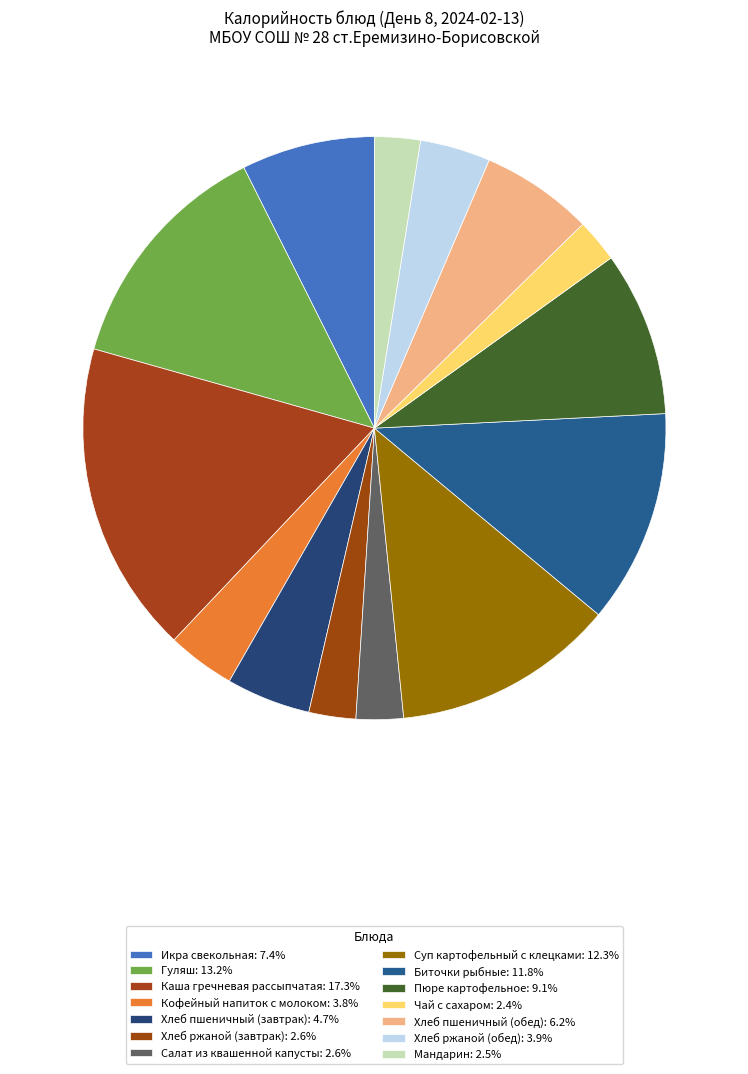

Count the number of slices in the pie.

14